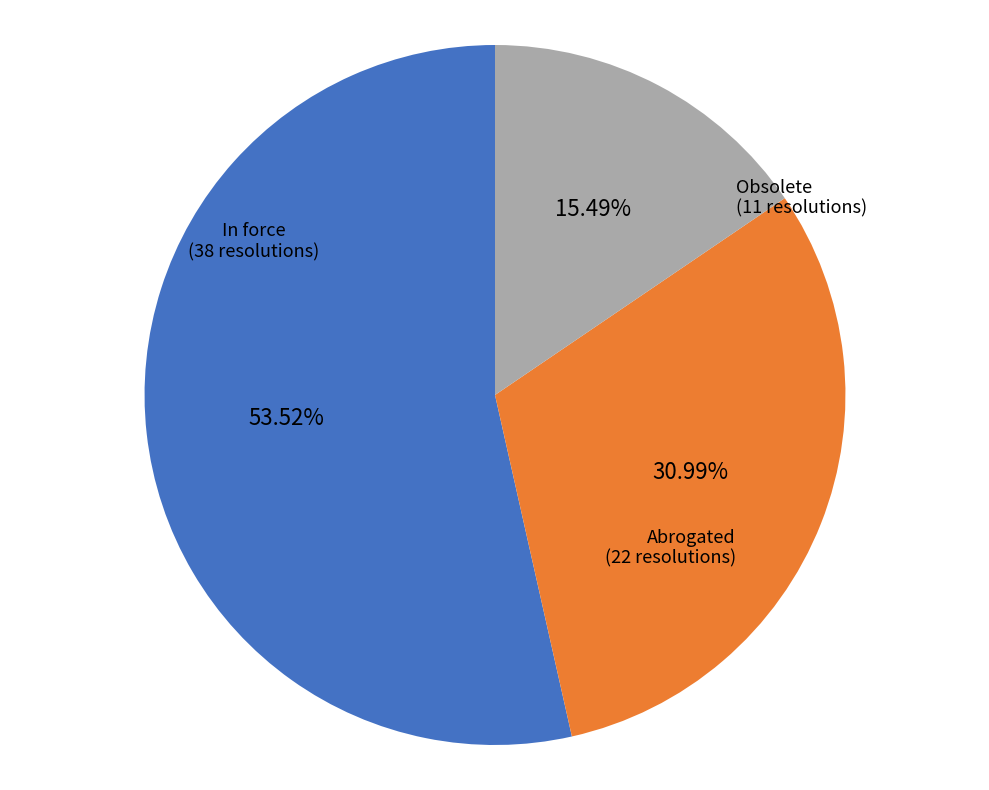

What is the total percentage of Obsolete and In force?

69.0%